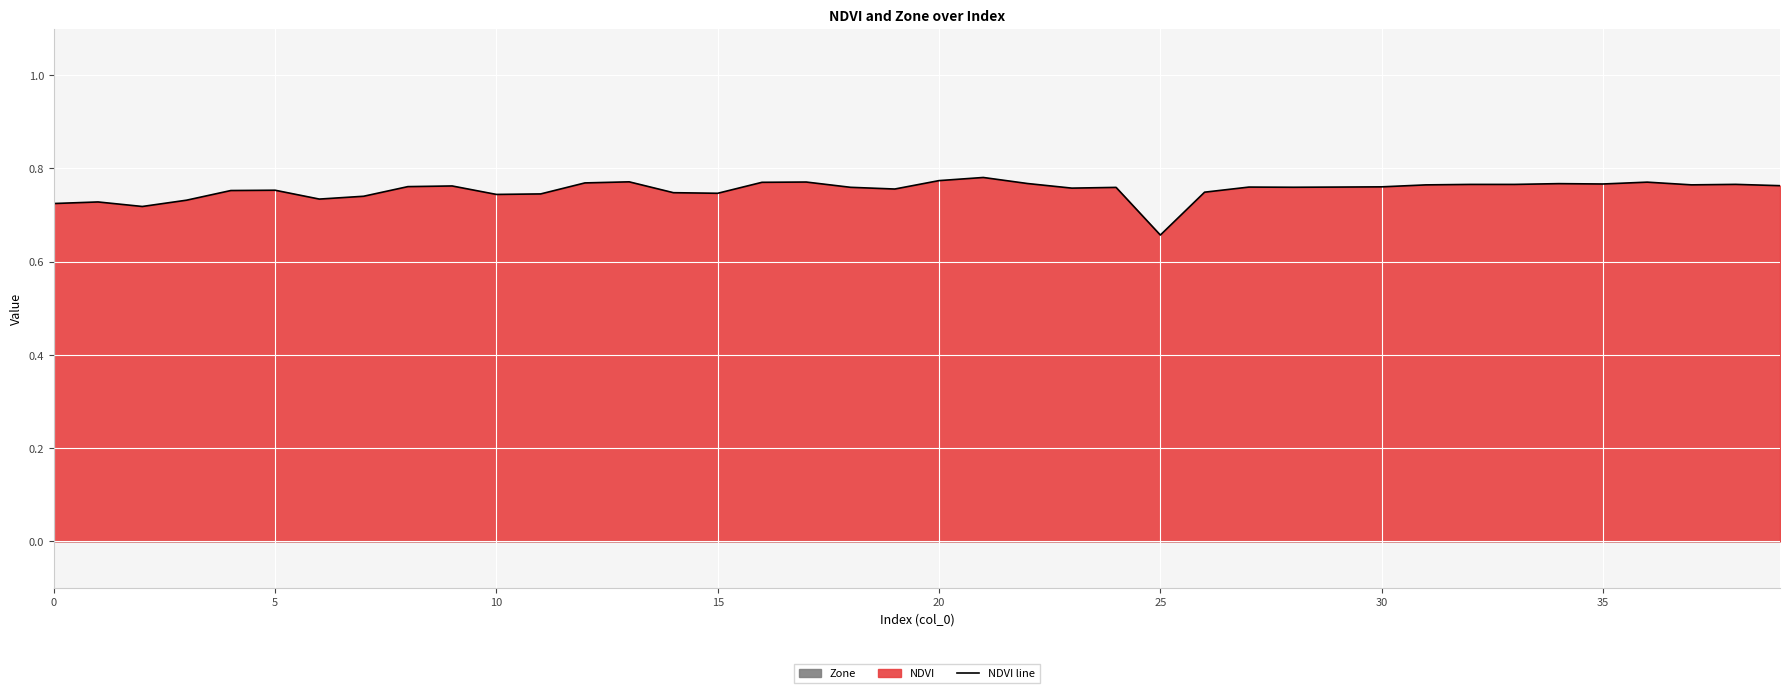

True or false: NDVI line has a value of 0.4 at 15.

False